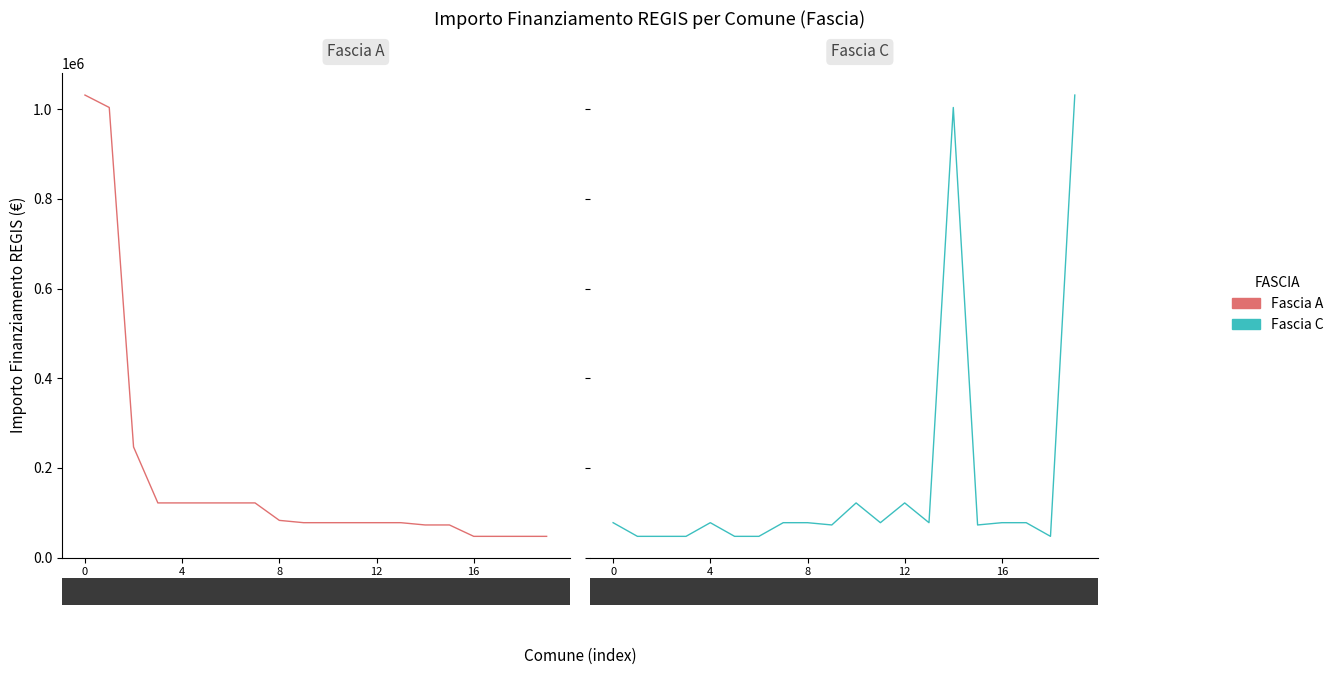

List the series in order of their overall mean, lowest first.

Fascia C, Fascia A